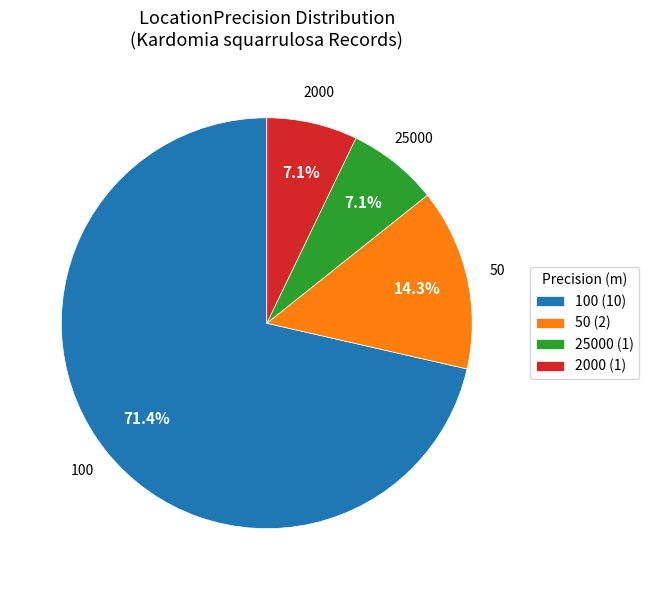

Is the sum of 25000 (1) and 50 (2) greater than half?

No